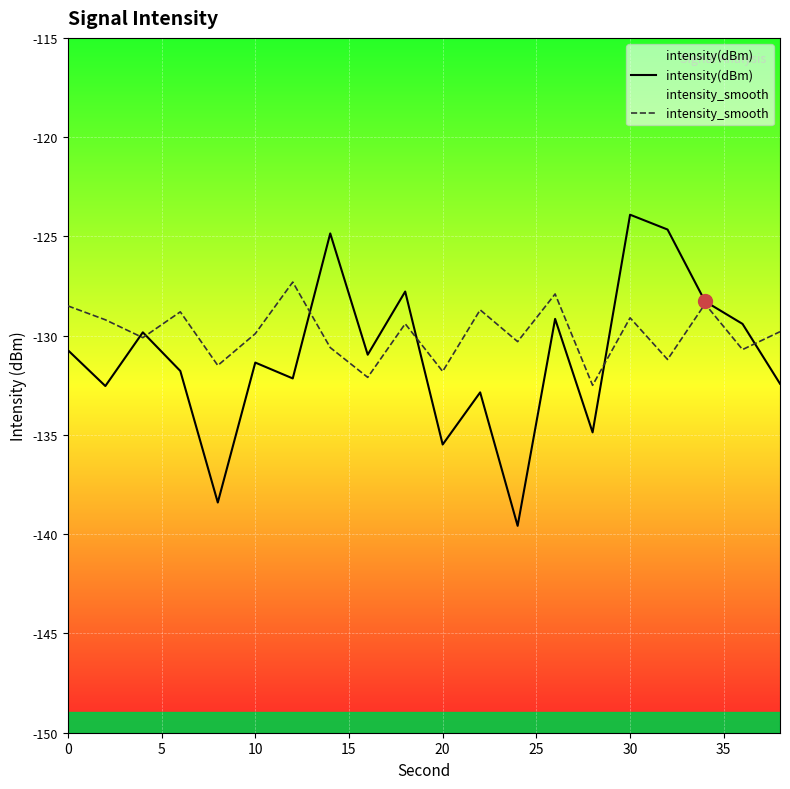

What is the difference between the intensity_smooth values at 11 and 19?

1.1